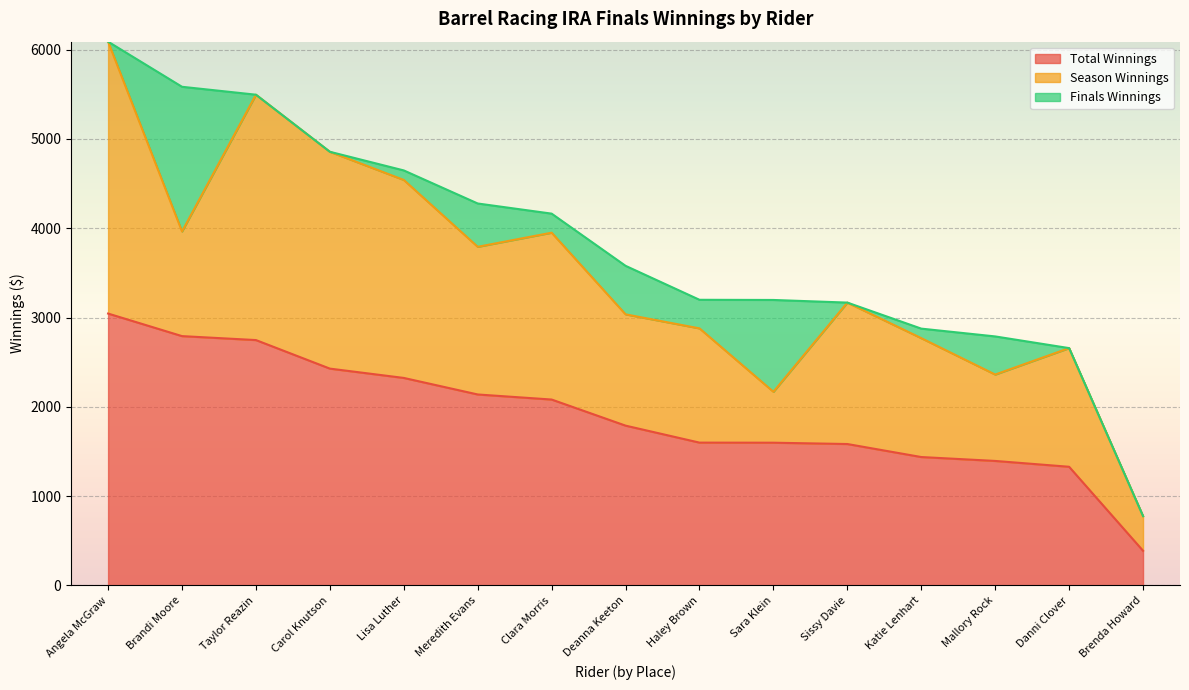

Reading left to right, list all the values displayed in this chart.

Total Winnings: 3044.2	2791.6	2747.3	2427.7	2323.4	2138.3	2081.5	1789.3	1599.2	1598.2	1583.5	1437.7	1394.1	1328.7	388.3
Season Winnings: 3044.2	1171.7	2747.3	2427.7	2216.7	1653.3	1868.1	1246.1	1279.1	570.0	1583.5	1331.0	967.3	1328.7	388.3
Finals Winnings: 0.0	1619.9	0.0	0.0	106.7	485.0	213.4	543.2	320.1	1028.2	0.0	106.7	426.8	0.0	0.0